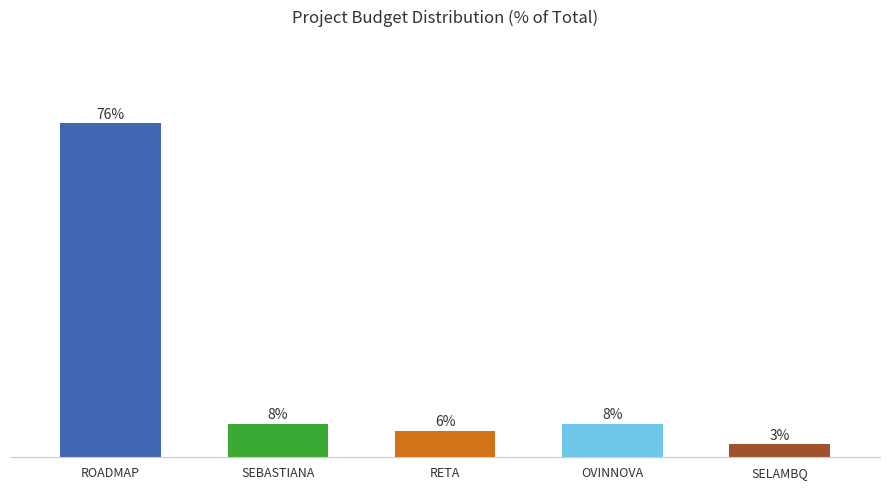

Does the chart contain any negative values?

No